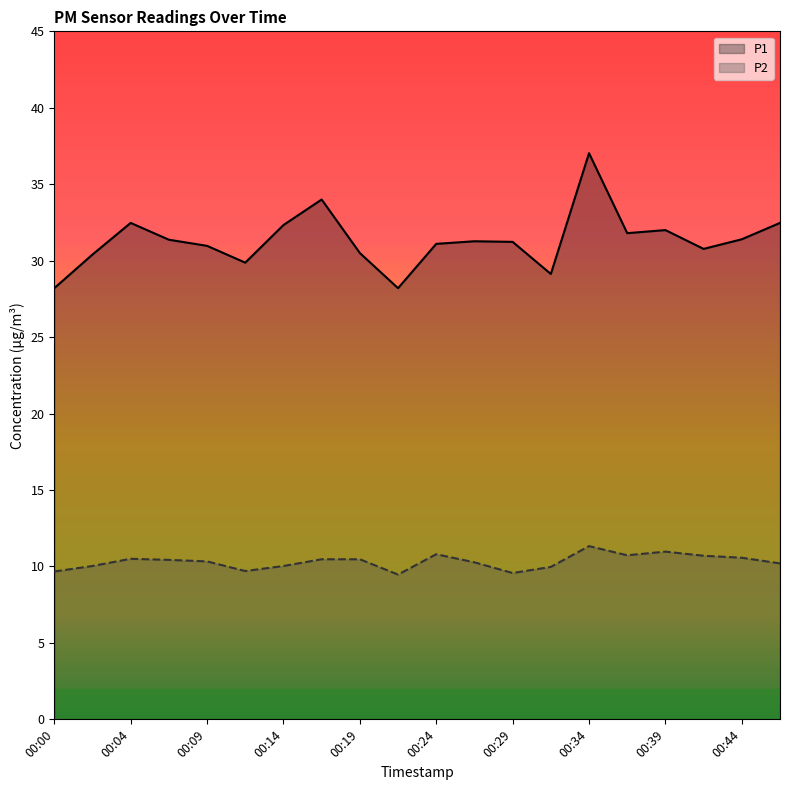

Which series has the largest total across all categories?

P1